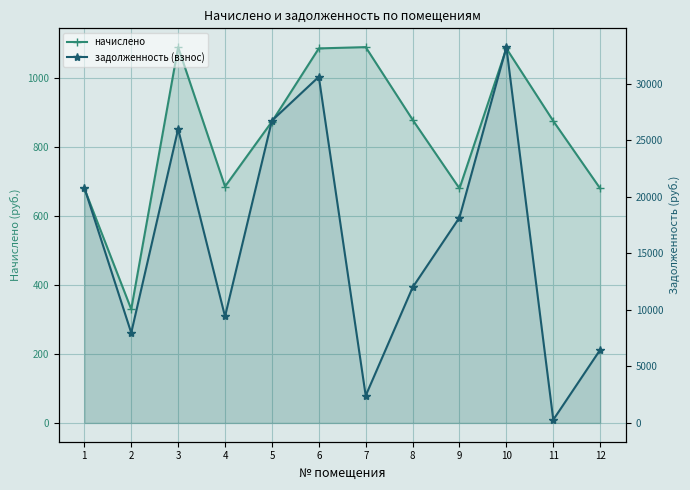

What are all the series names shown in the legend?

начислено, задолженность (взнос)